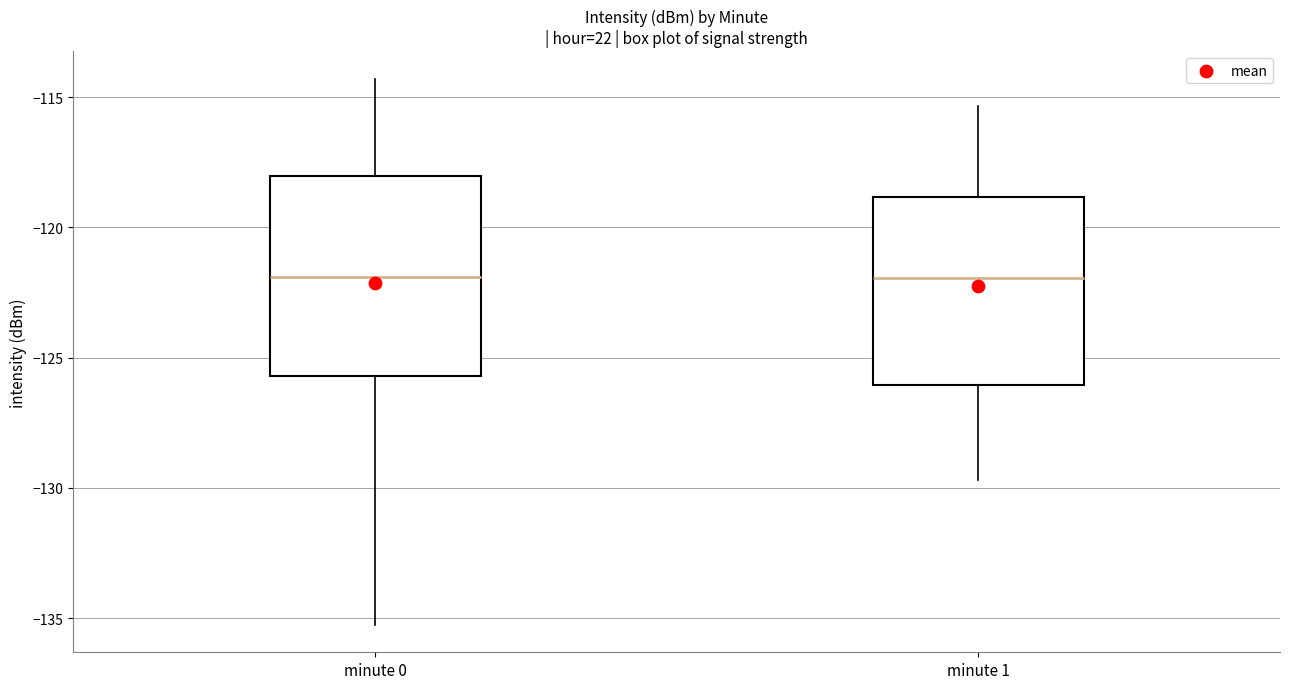

Where does the median line of the box for minute 0 sit on the y-axis? The values are not printed on the chart, so give them approximately, as read against the axis.

-122.0